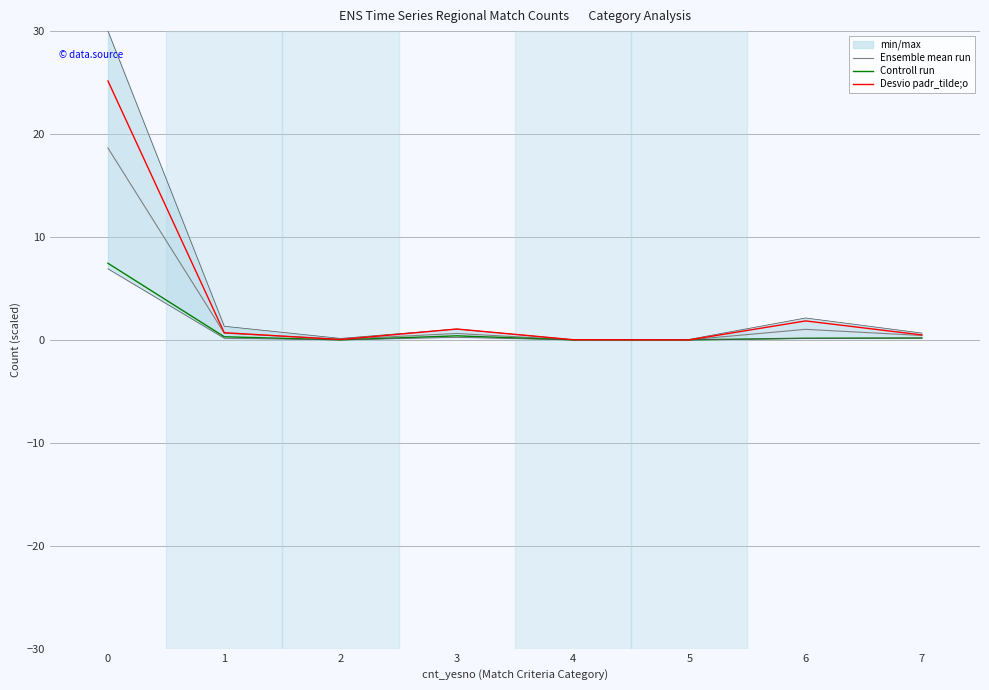

Is it true that Ensemble mean run equals 0.7 at 6?

False